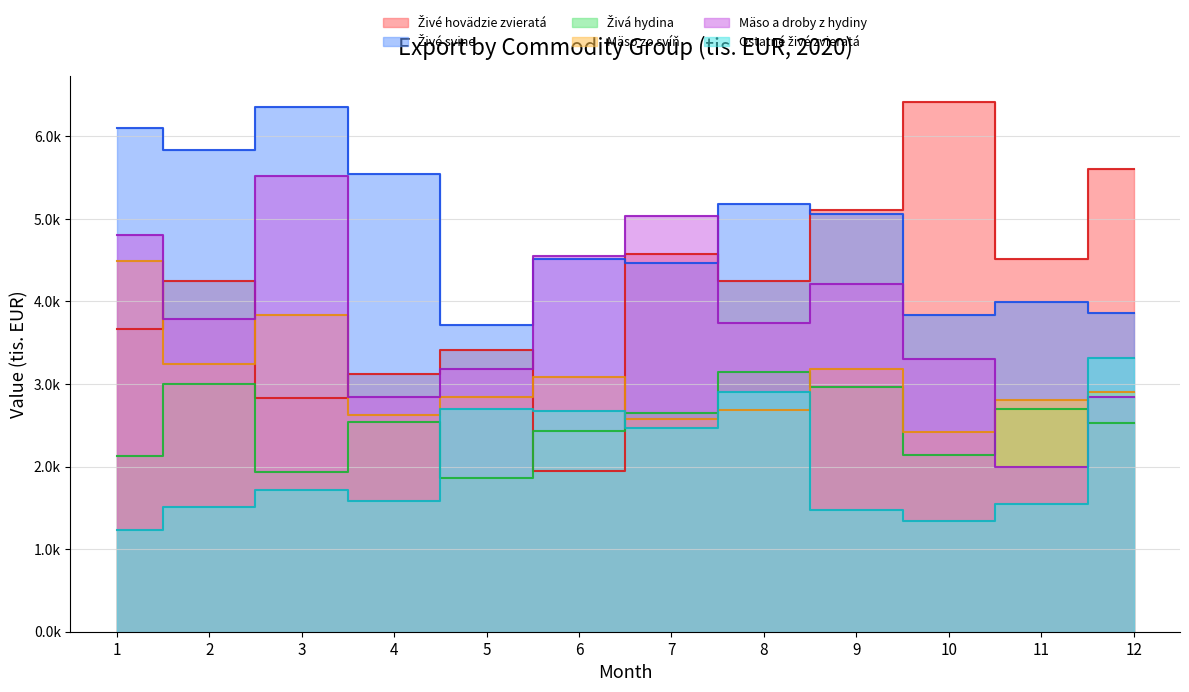

The Mäso a droby z hydiny series shows 3302.4 at 10. True or false?

True